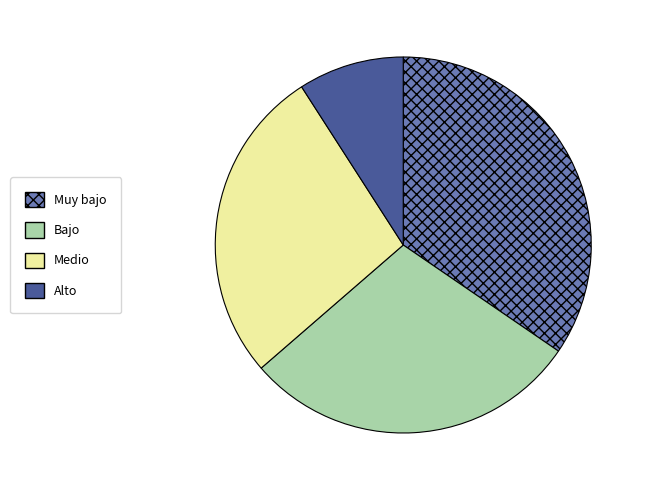

Which slice is the largest?

Muy bajo